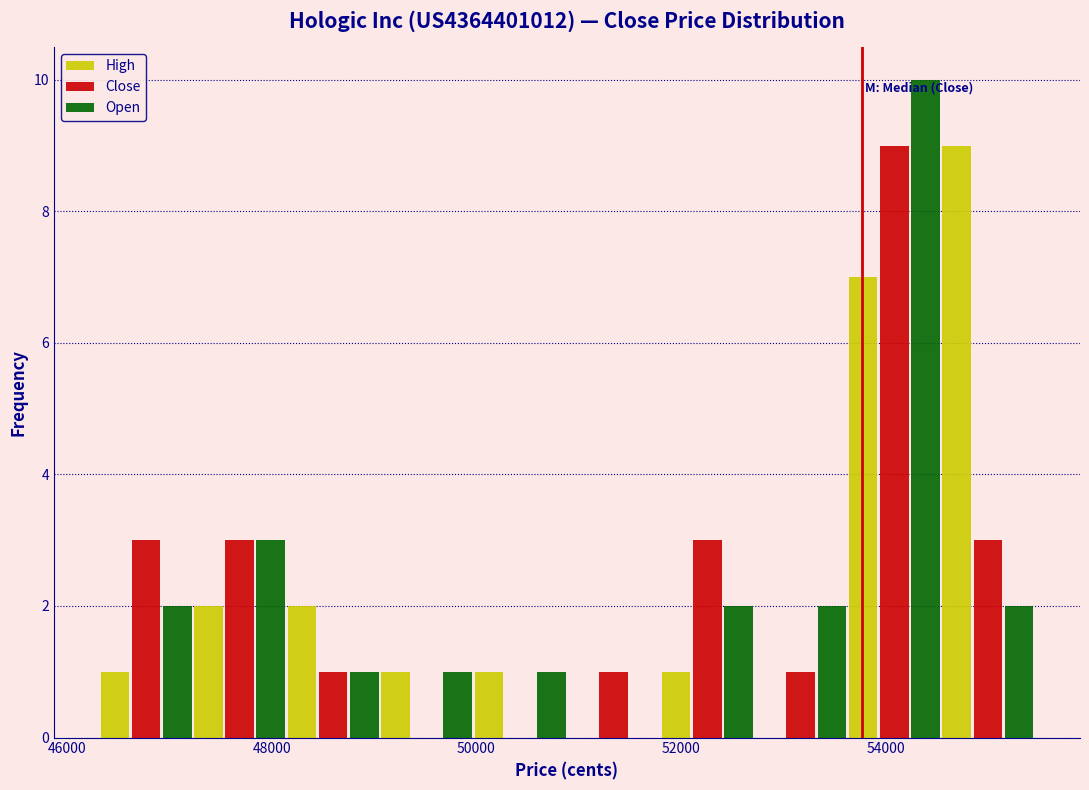

In the Close series, which range on the x-axis has the tallest bar?

53600 to 54600